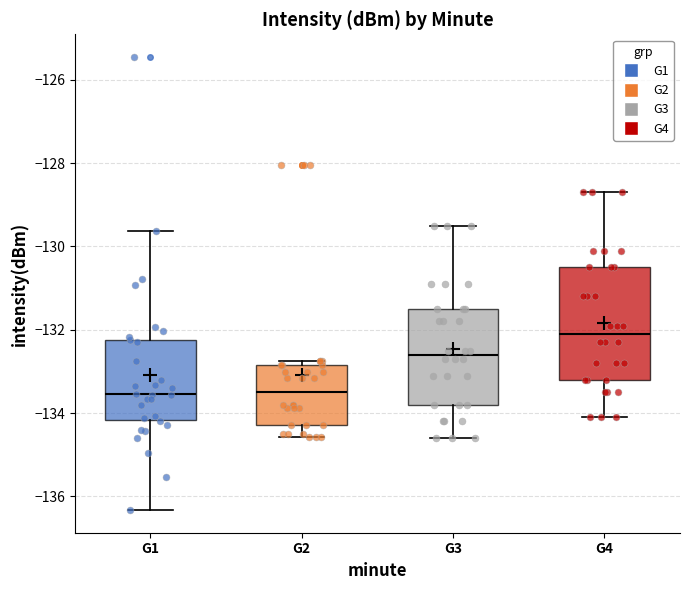

Which box is the tallest, from its lower edge to its upper edge?

G4